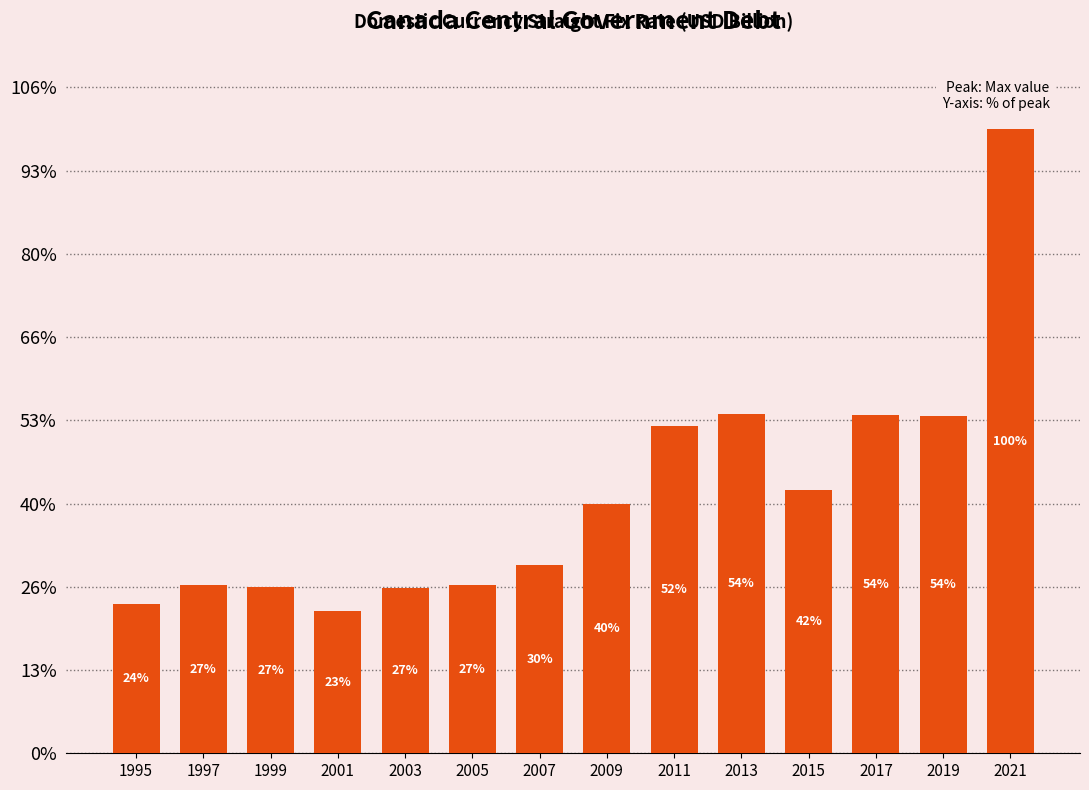

Reading left to right, extract all data points from this chart.

1995=179.3	1997=202.4	1999=199.7	2001=170.8	2003=199.1	2005=201.6	2007=225.8	2009=299.9	2011=392.7	2013=407.0	2015=316.0	2017=406.6	2019=404.7	2021=749.5